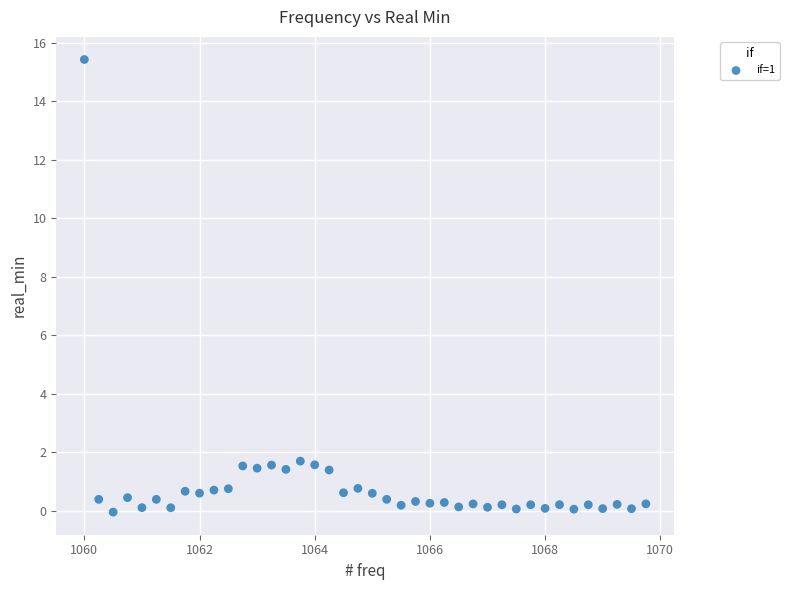

What is the range of X values (max minus min)?

9.8